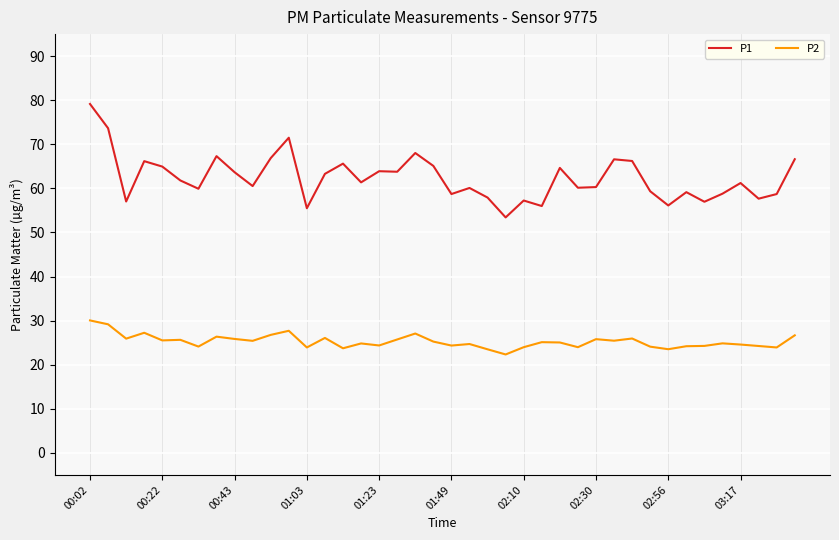

Rank the series by their average value, from lowest to highest.

P2, P1